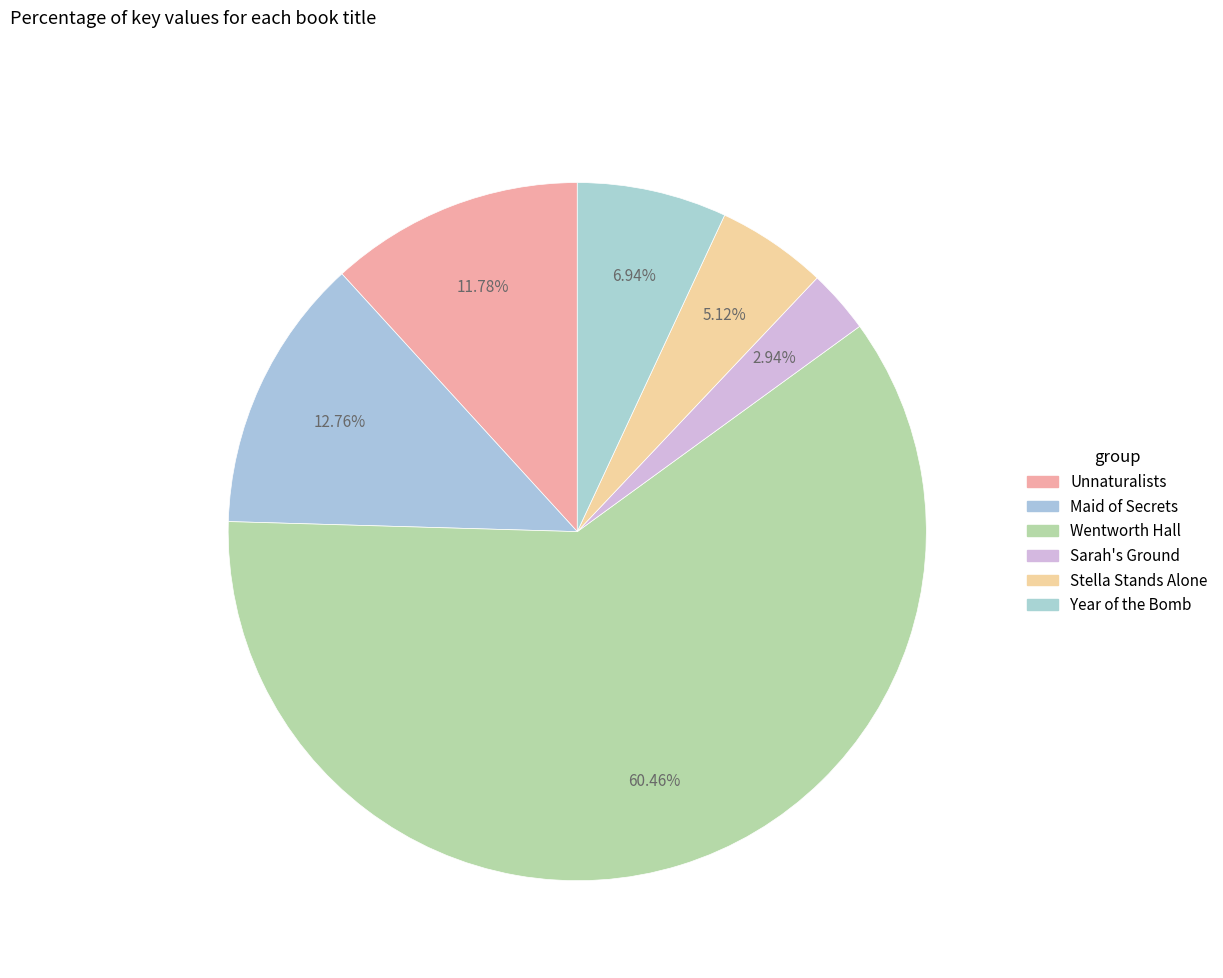

How many slices are in this pie chart?

6